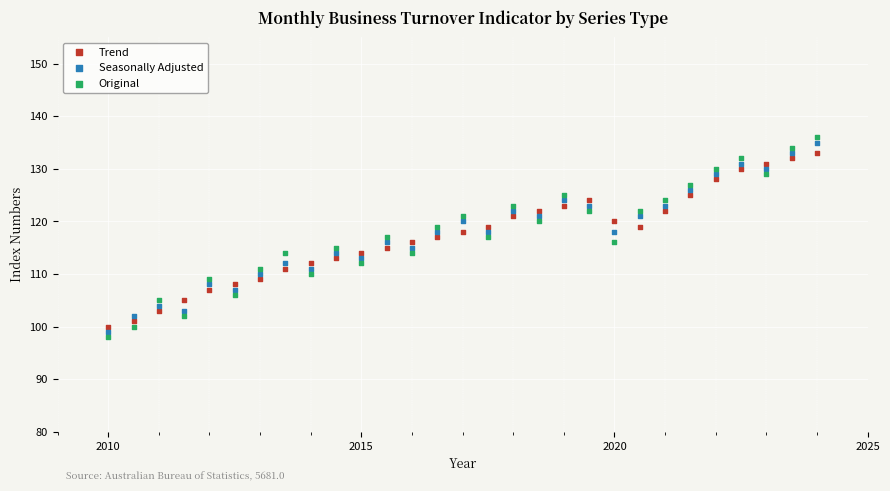

Across all data points, what is the range of Y values (max minus min)?

38